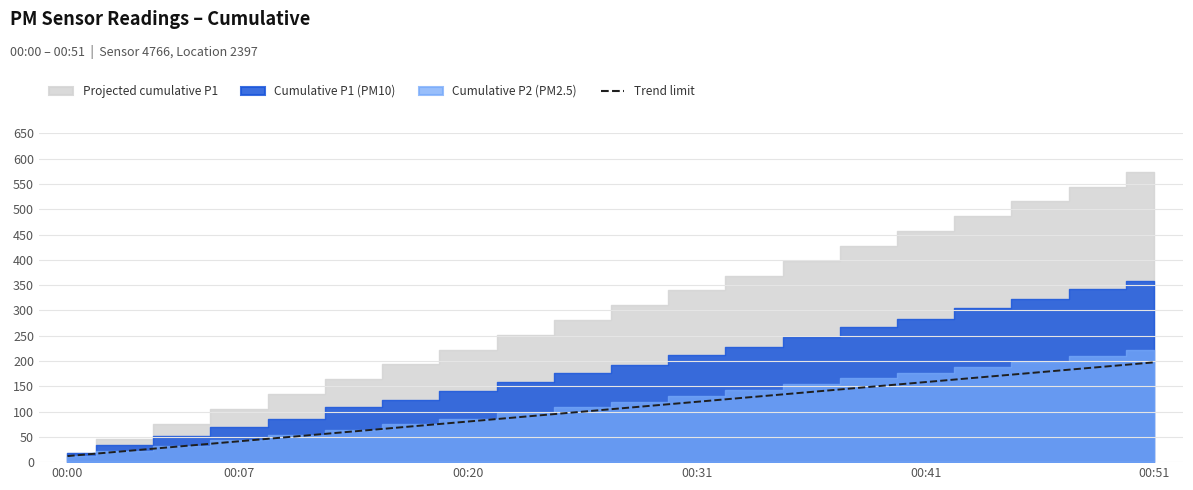

What is the average value?

104.7